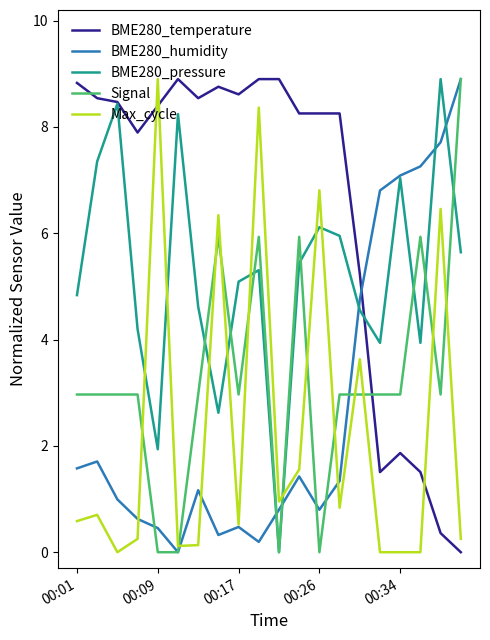

What is the maximum value shown in the chart?

8.9